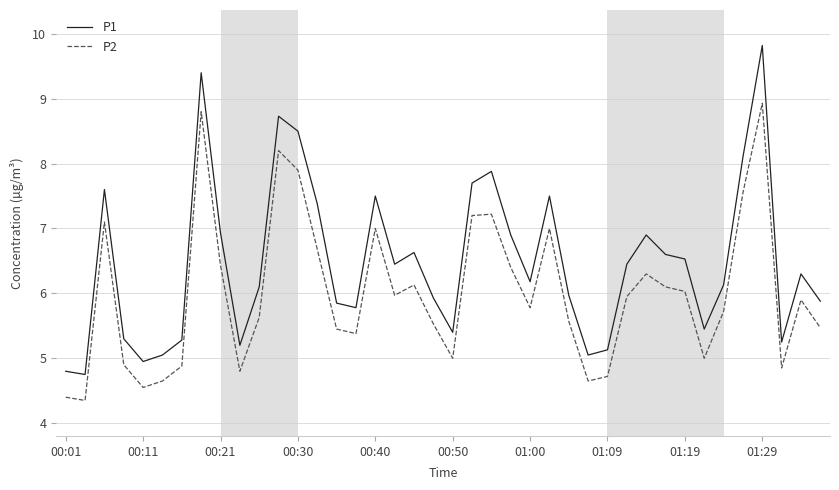

What is the highest value of the P2 series?

8.9